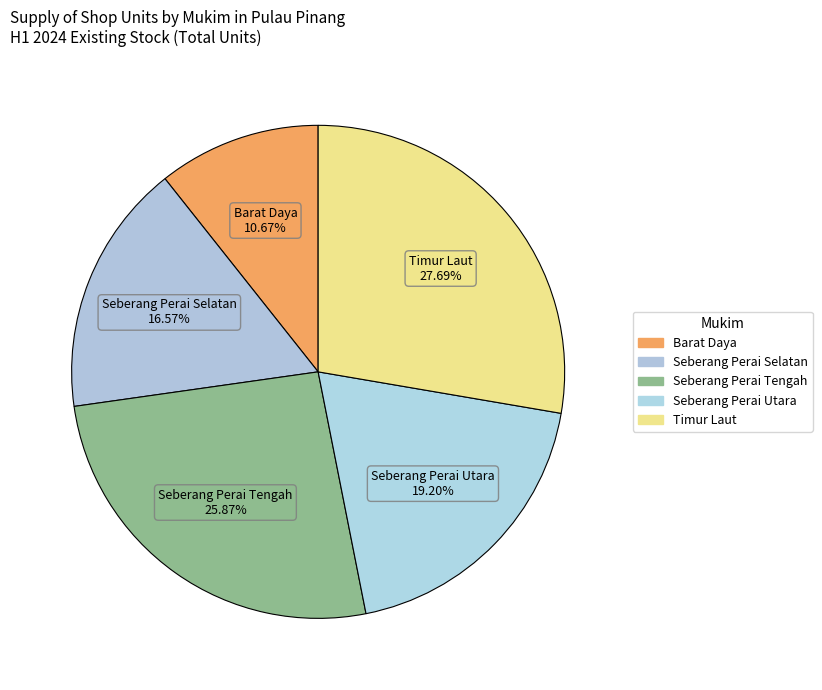

What percentage is the Barat Daya slice, to the nearest percent?

11%